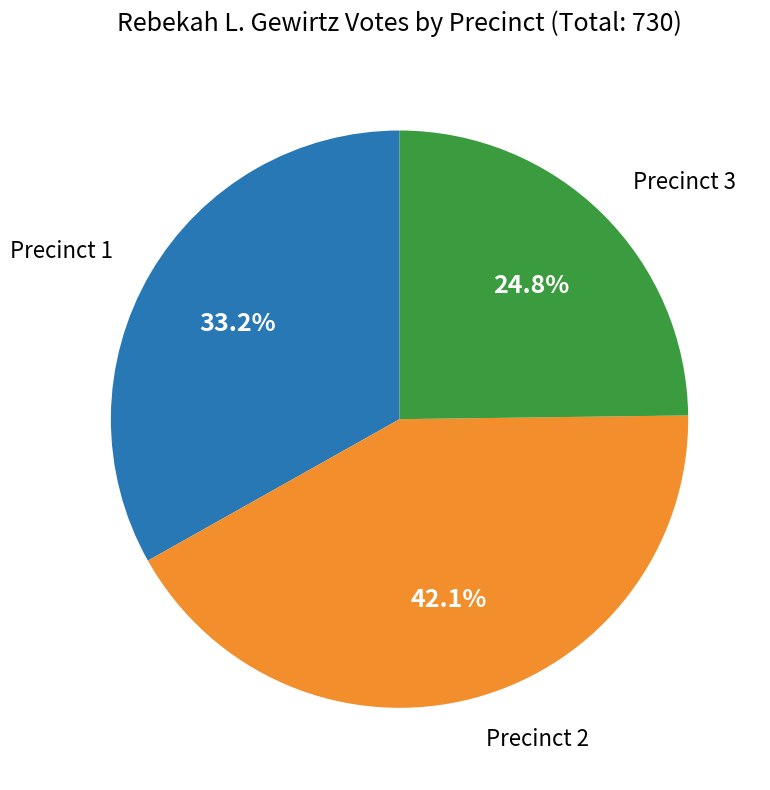

How many slices are in this pie chart?

3